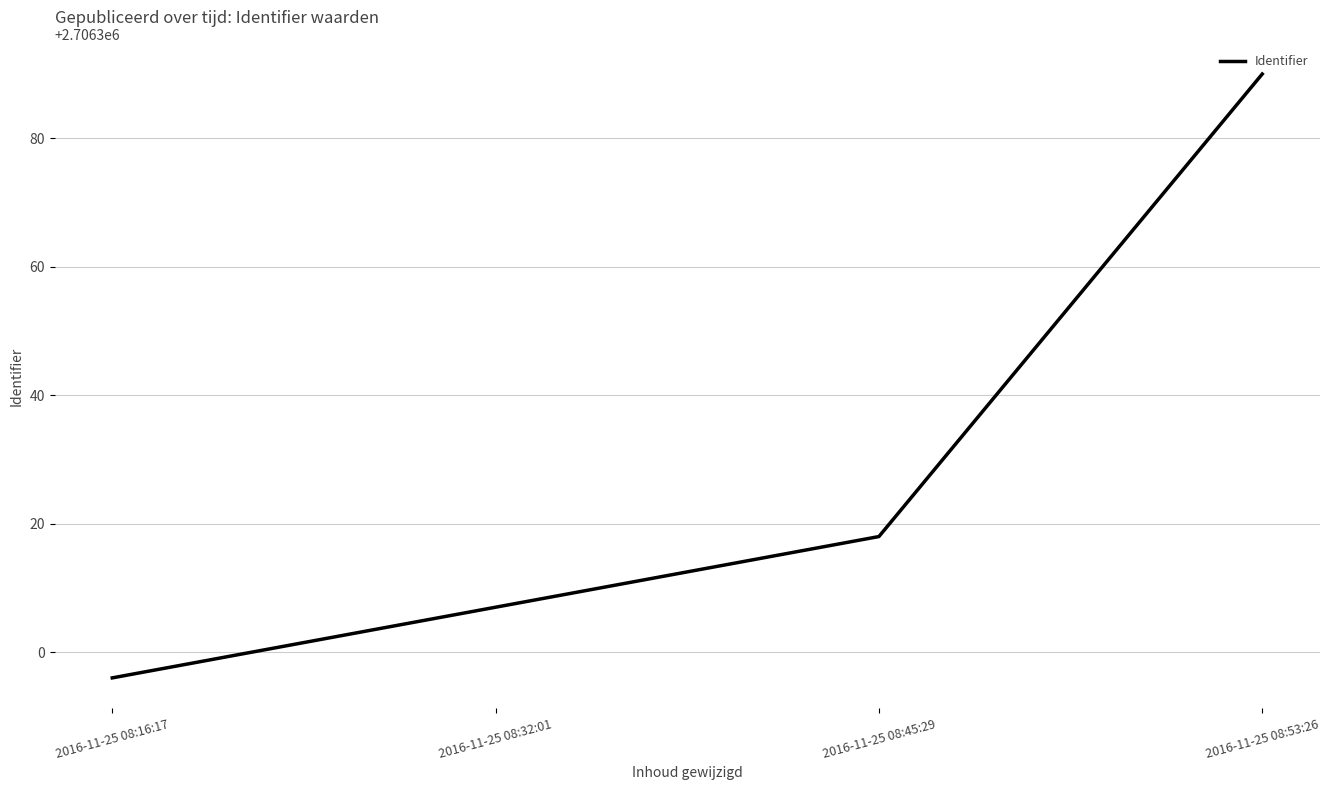

Read the value at 2016-11-25 08:32:01, to the nearest 5.

2706305